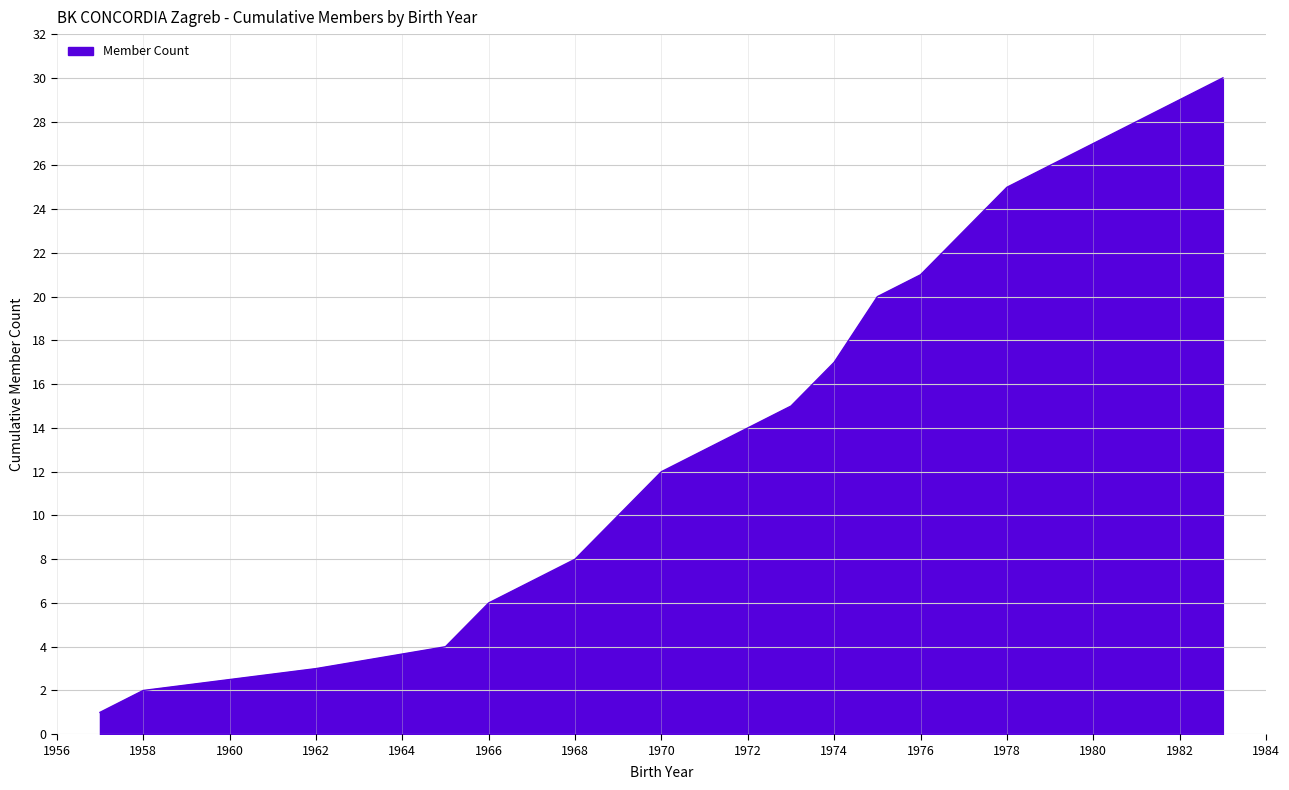

Reading left to right, list all the values displayed in this chart.

1	2	3	4	6	8	10	12	13	14	15	17	20	21	23	25	27	29	30